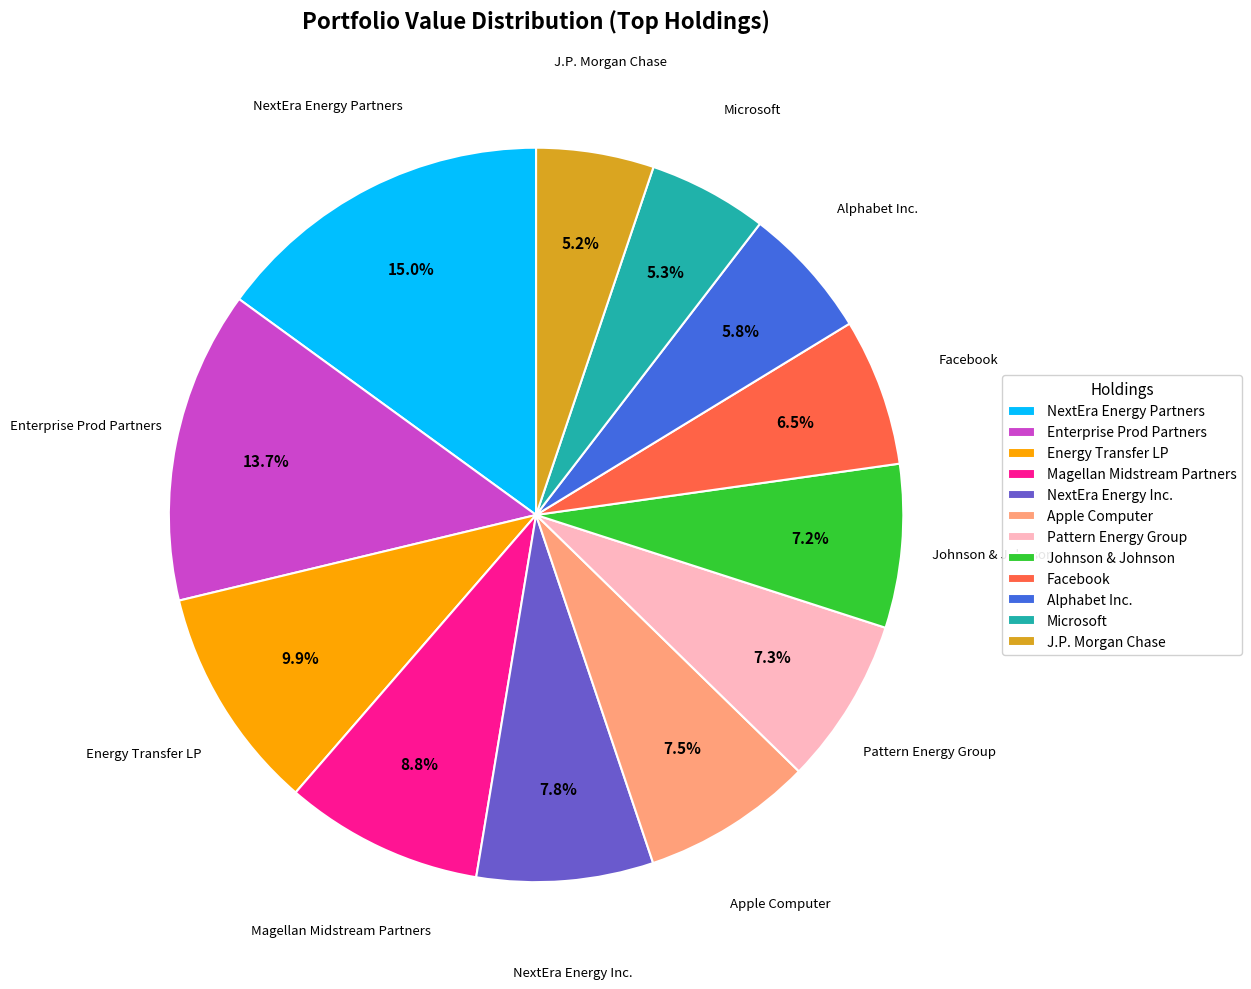

Is there a majority slice in this chart?

No